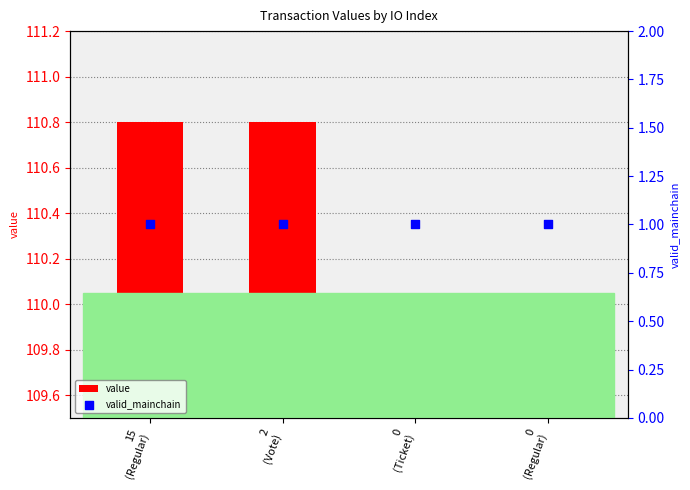

What are all the series names shown in the legend?

value, valid_mainchain